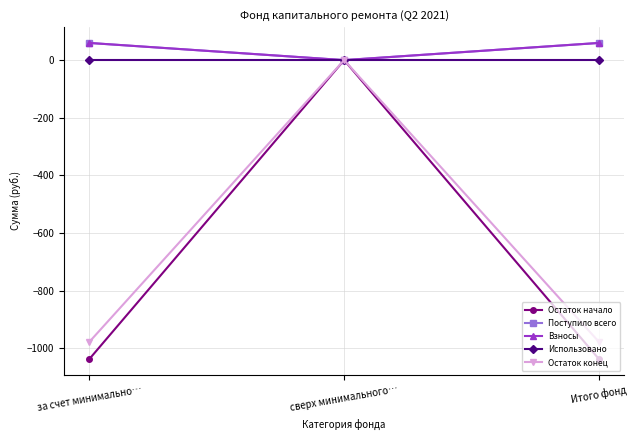

The value of Взносы at Итого фонд is 85.2. True or false?

False